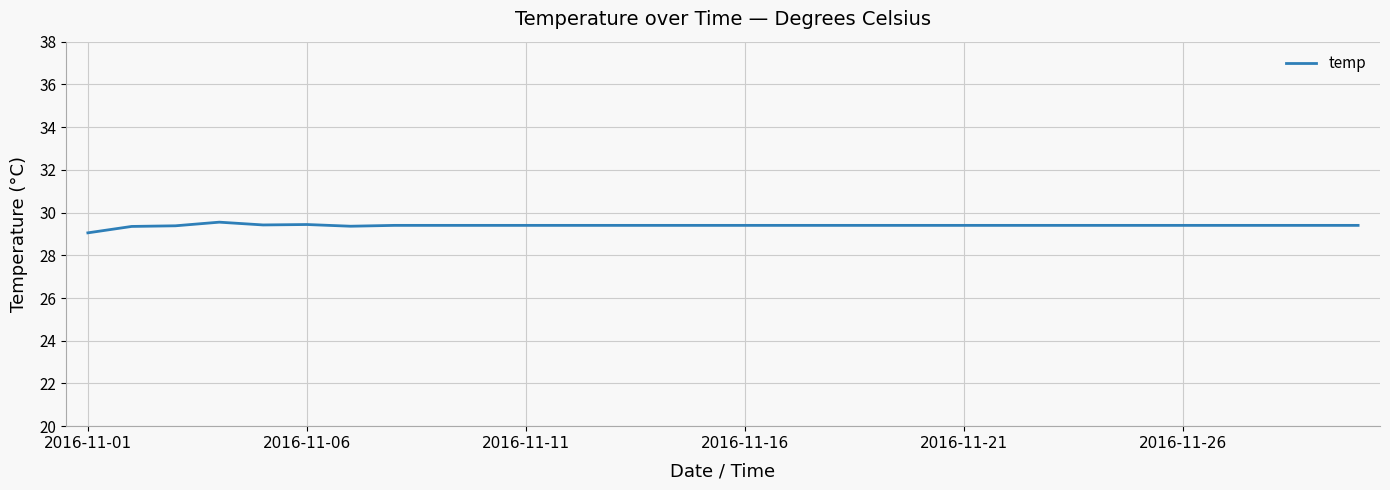

What is the minimum value shown in the chart?

29.1